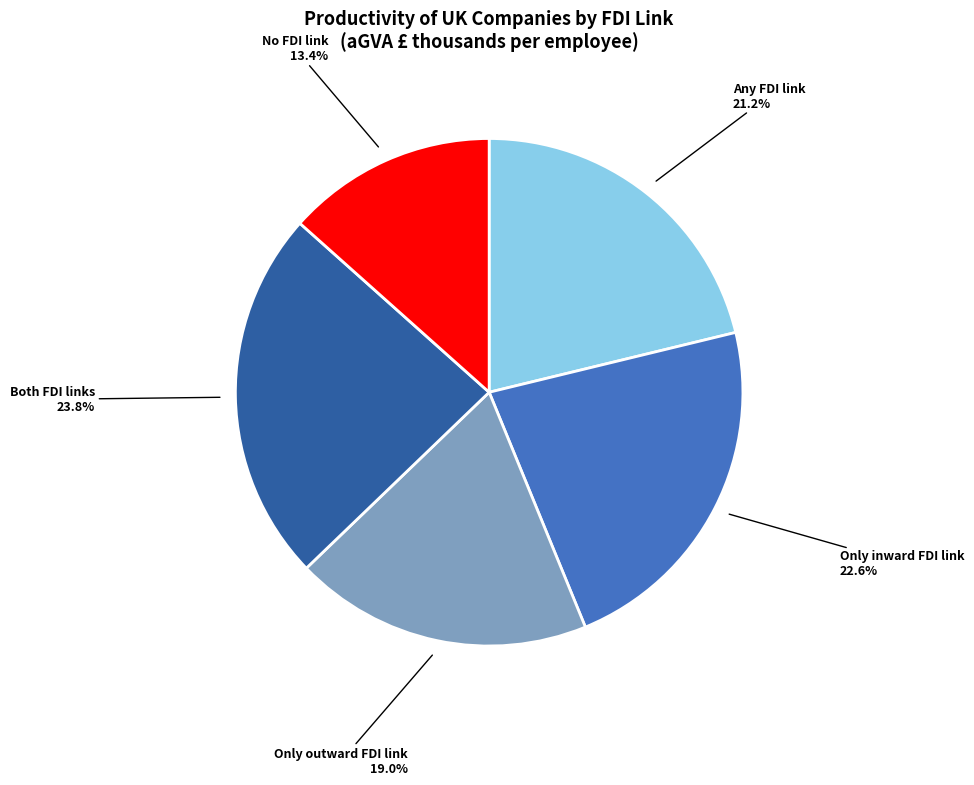

Is there any slice that represents more than half of the pie?

No